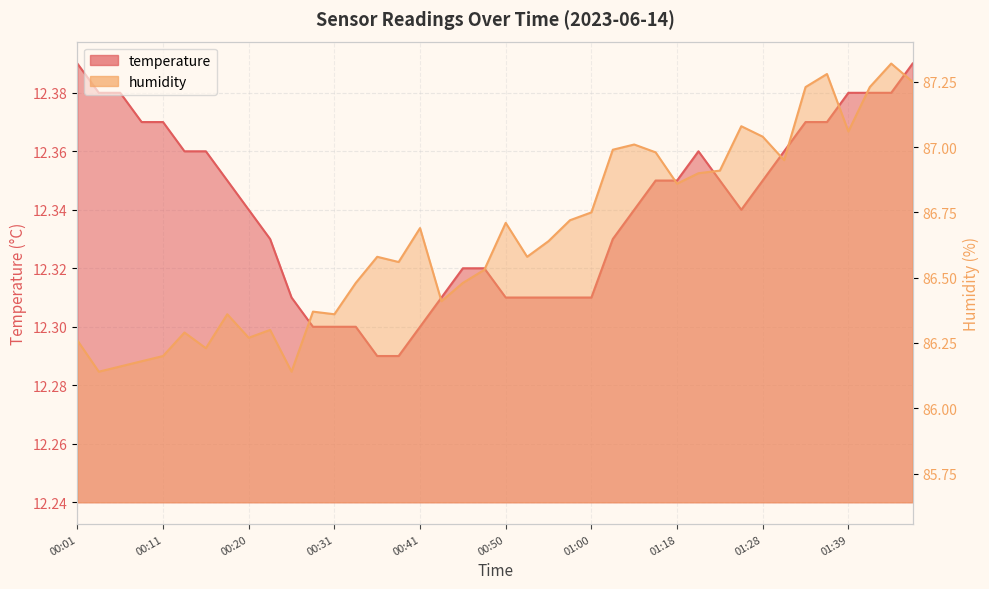

Reading left to right, extract all data points from this chart.

temperature: 12.4	12.4	12.4	12.4	12.4	12.4	12.4	12.3	12.3	12.3	12.3	12.3	12.3	12.3	12.3	12.3	12.3	12.3	12.3	12.3	12.3	12.3	12.3	12.3	12.3	12.3	12.3	12.3	12.3	12.4	12.3	12.3	12.3	12.4	12.4	12.4	12.4	12.4	12.4	12.4
humidity: 86.3	86.1	86.2	86.2	86.2	86.3	86.2	86.4	86.3	86.3	86.1	86.4	86.4	86.5	86.6	86.6	86.7	86.4	86.5	86.5	86.7	86.6	86.6	86.7	86.8	87.0	87.0	87.0	86.9	86.9	86.9	87.1	87.0	87.0	87.2	87.3	87.1	87.2	87.3	87.2